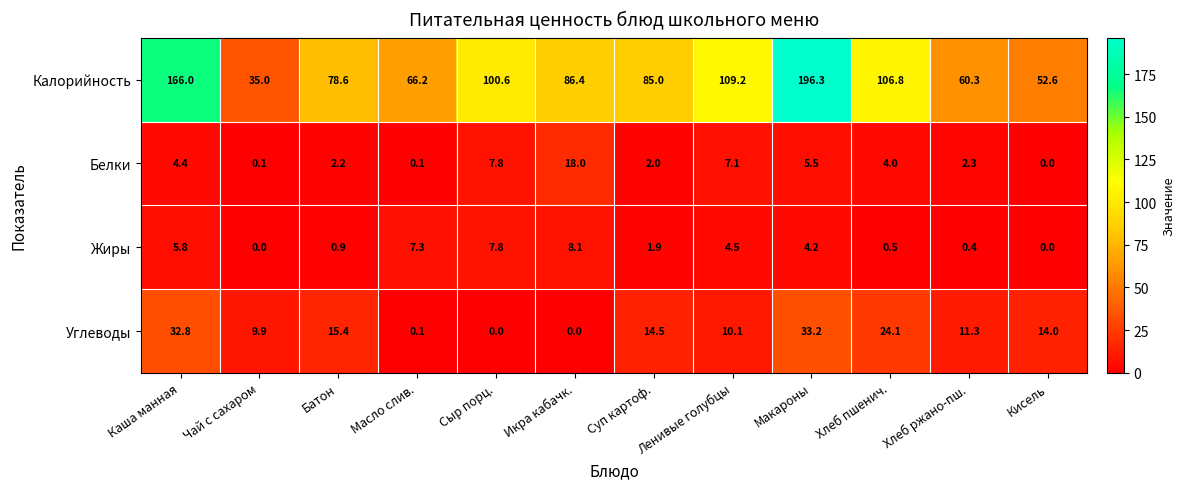

What is the sum of the Калорийность values at Чай с сахаром and Икра кабачк.?

121.4